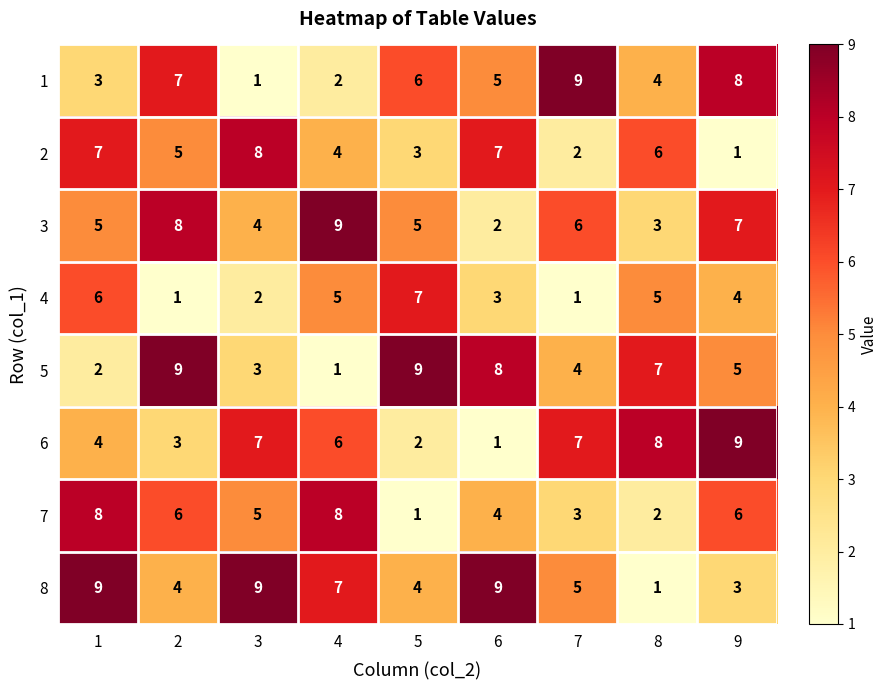

What is the approximate value of 8 at 6?

9